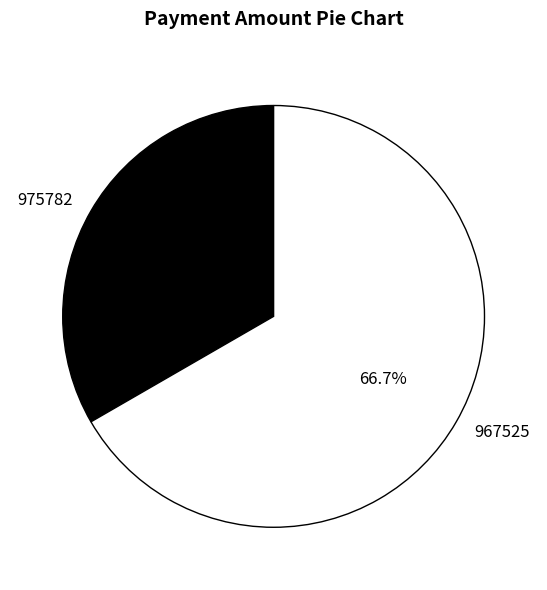

What is the majority slice?

967525